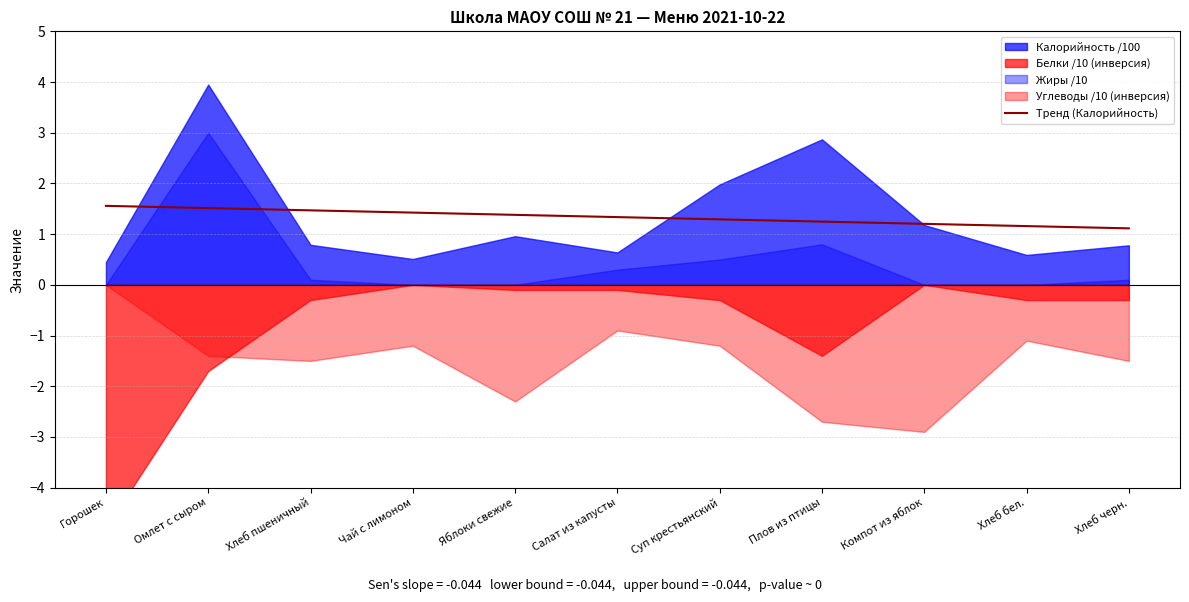

Read the Тренд (Калорийность) value at Суп крестьянский.

1.3